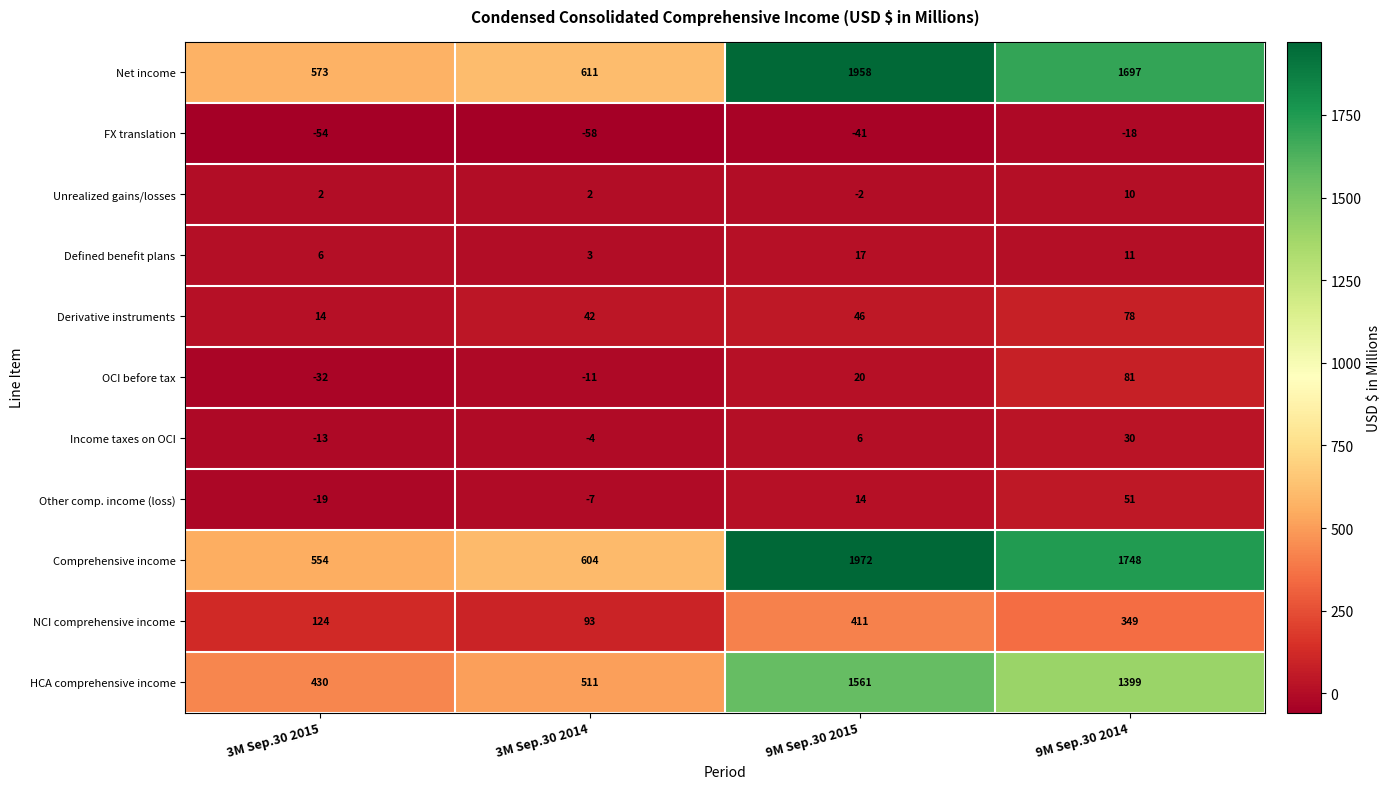

Count the number of categories in the chart.

4